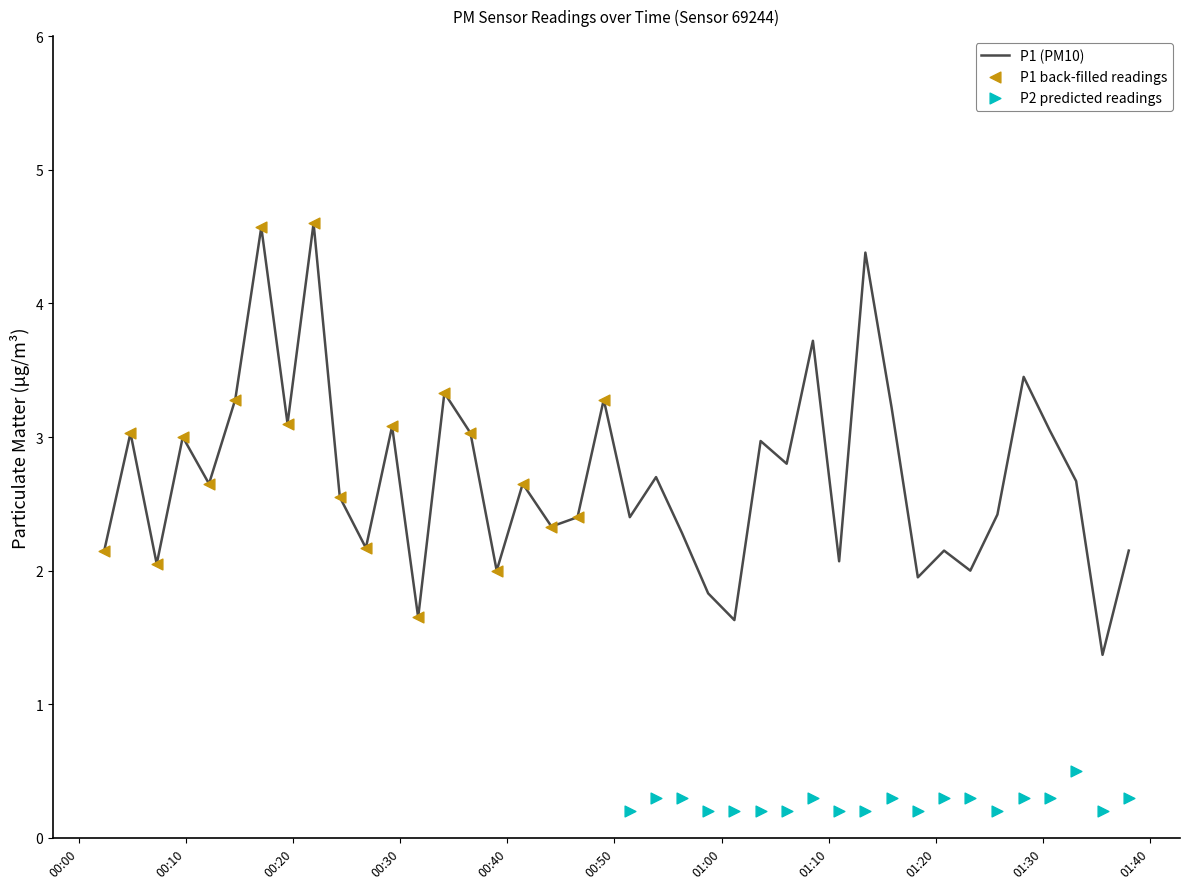

What is the lowest value of the P1 (PM10) series?

1.4